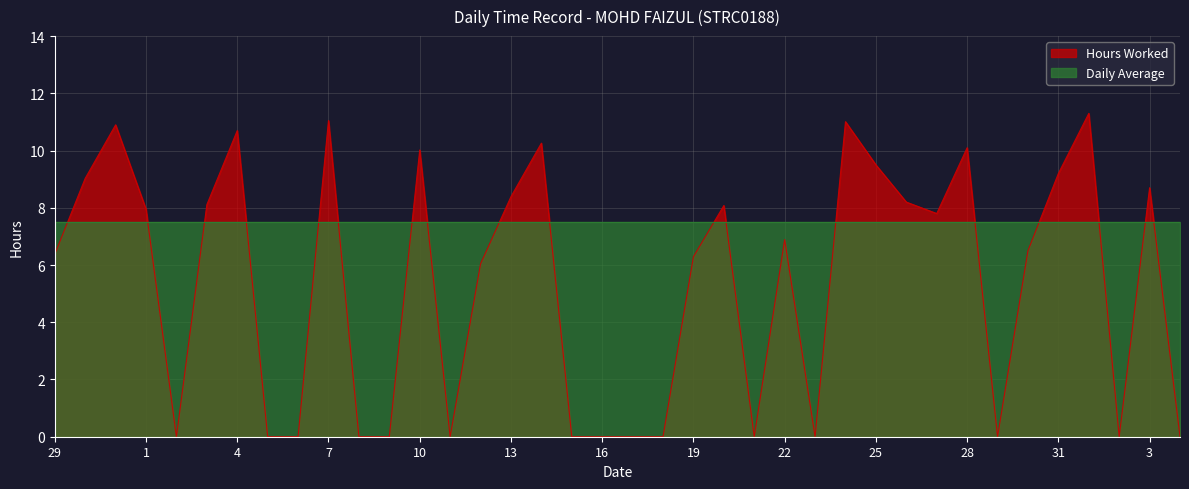

Where is the data nearest to the value 5?

12